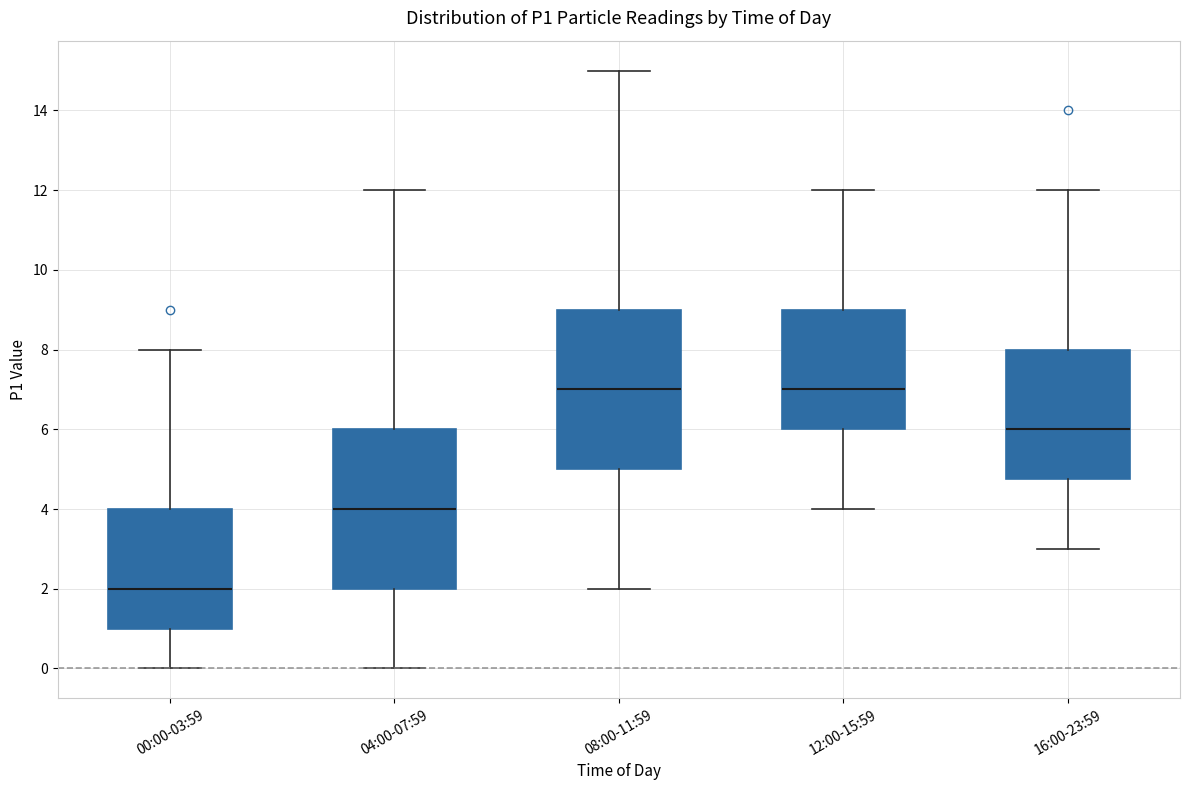

Reading left to right, transcribe this box plot: for each box, give where its median line is, the range the box spans, and where its two whiskers end, as read against the y-axis. The values are not printed on the chart, so give them approximately, as read against the axis.

00:00-03:59: median 2.0, box 1.0 to 4.0, whiskers 0.0 to 8.0
04:00-07:59: median 4.0, box 2.0 to 6.0, whiskers 0.0 to 12.0
08:00-11:59: median 7.0, box 5.0 to 9.0, whiskers 2.0 to 15.0
12:00-15:59: median 7.0, box 6.0 to 9.0, whiskers 4.0 to 12.0
16:00-23:59: median 6.0, box 4.8 to 8.0, whiskers 3.0 to 12.0